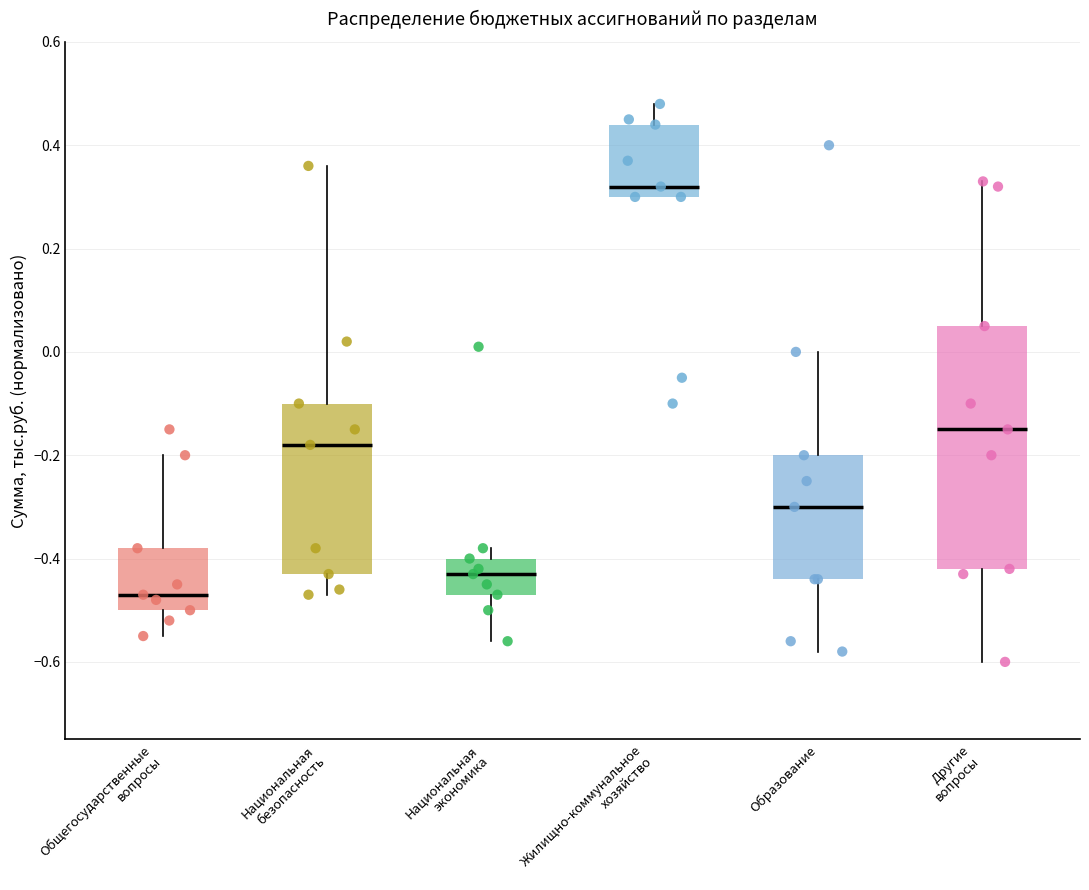

Reading left to right, read every box against the y-axis: the position of its median line, the range the box covers, and the ends of its whiskers. The values are not printed on the chart, so give them approximately, as read against the axis.

Общегосударственные вопросы: median -0.46, box -0.50 to -0.38, whiskers -0.54 to -0.20
Национальная безопасность: median -0.18, box -0.42 to -0.10, whiskers -0.46 to 0.36
Национальная экономика: median -0.42, box -0.46 to -0.40, whiskers -0.56 to -0.38
Жилищно-коммунальное хозяйство: median 0.32, box 0.30 to 0.44, whiskers 0.30 to 0.48
Образование: median -0.30, box -0.44 to -0.20, whiskers -0.58 to 0.00
Другие вопросы: median -0.14, box -0.42 to 0.06, whiskers -0.60 to 0.34